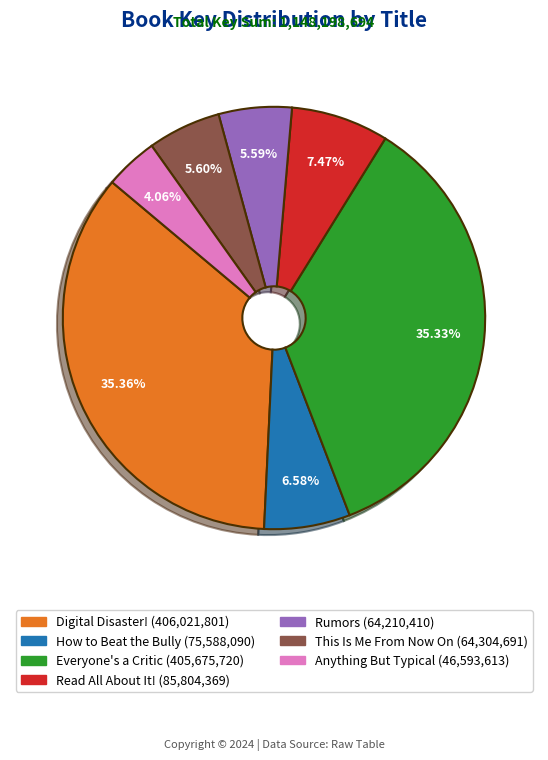

To the nearest percent, what percentage of the pie is Everyone's a Critic?

35%